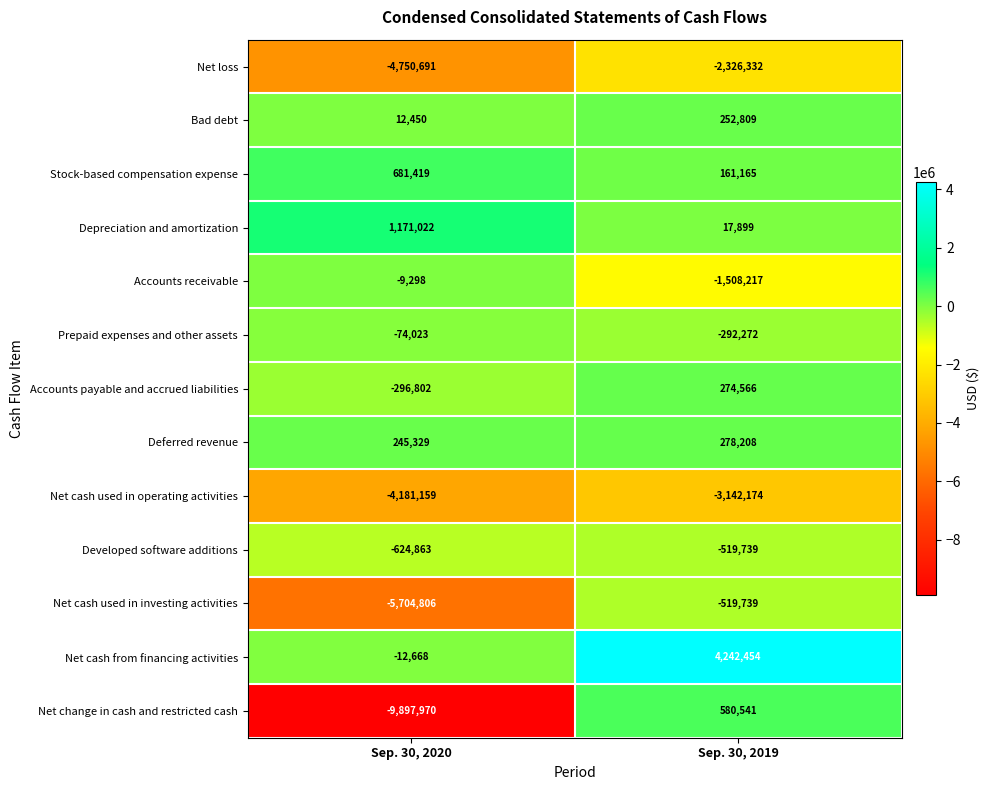

Reading left to right, list all the values displayed in this chart.

Net loss: -4750691	-2326332
Bad debt: 12450	252809
Stock-based compensation expense: 681419	161165
Depreciation and amortization: 1171022	17899
Accounts receivable: -9298	-1508217
Prepaid expenses and other assets: -74023	-292272
Accounts payable and accrued liabilities: -296802	274566
Deferred revenue: 245329	278208
Net cash used in operating activities: -4181159	-3142174
Developed software additions: -624863	-519739
Net cash used in investing activities: -5704806	-519739
Net cash from financing activities: -12668	4242454
Net change in cash and restricted cash: -9897970	580541